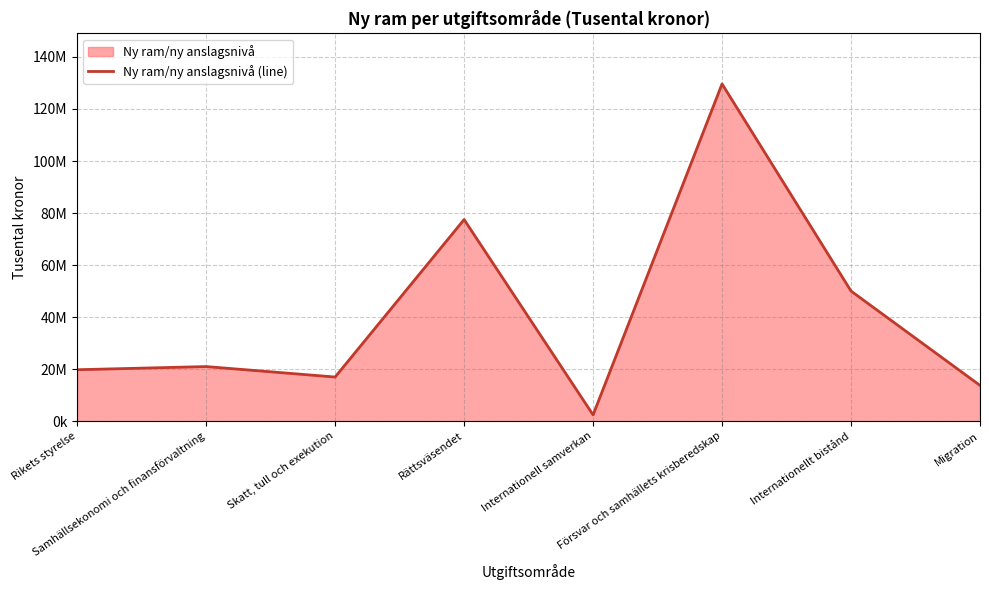

At which category does the data reach its first local valley?

Skatt, tull och exekution